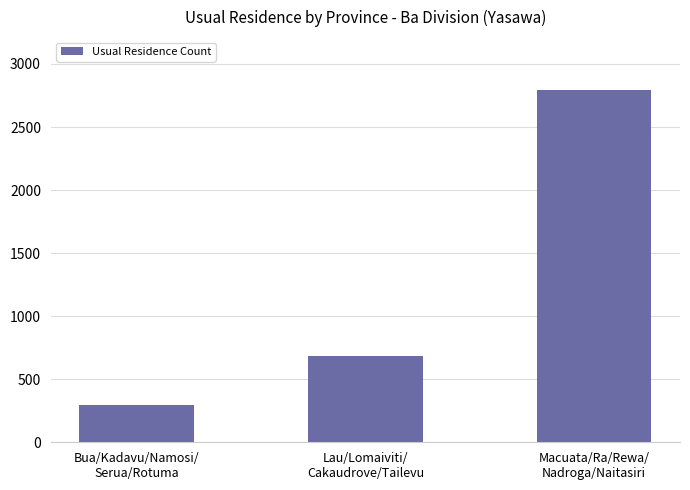

Which category has the highest value across all series?

Macuata/Ra/Rewa/
Nadroga/Naitasiri